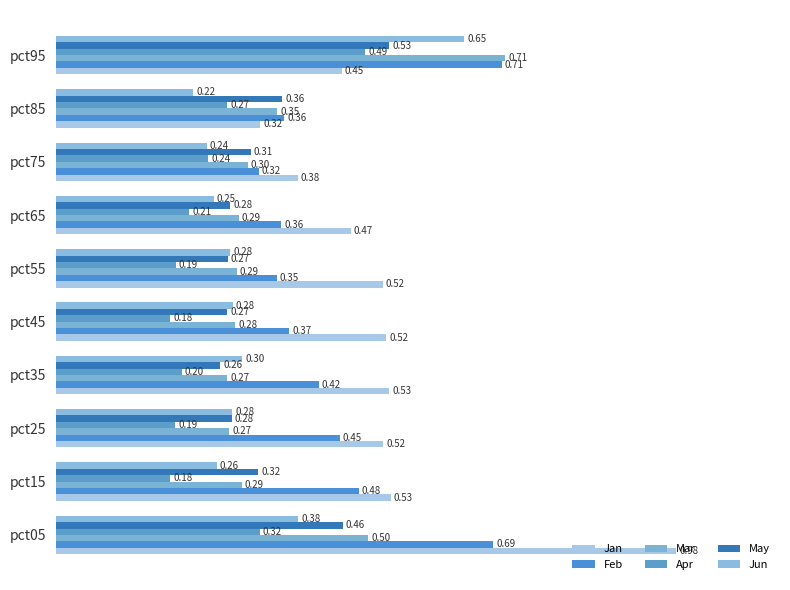

Count the number of data series in this chart.

6